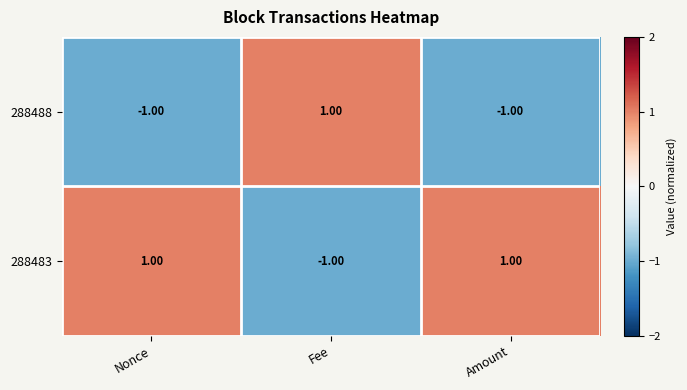

At which label does 288488 reach its peak?

Fee